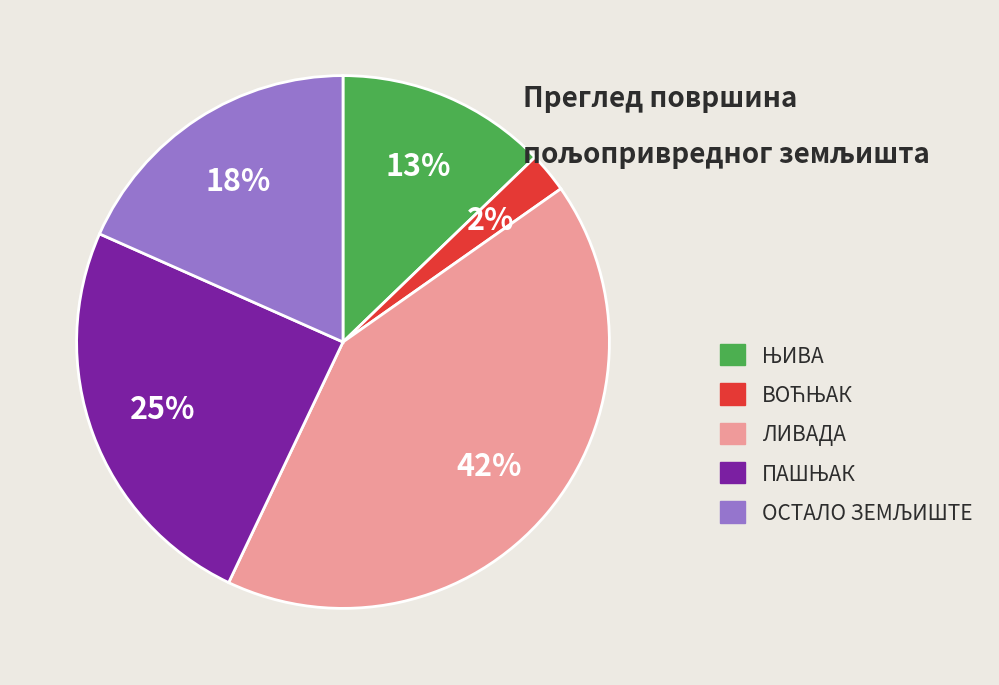

To the nearest percent, what percentage of the pie is ЛИВАДА?

42%